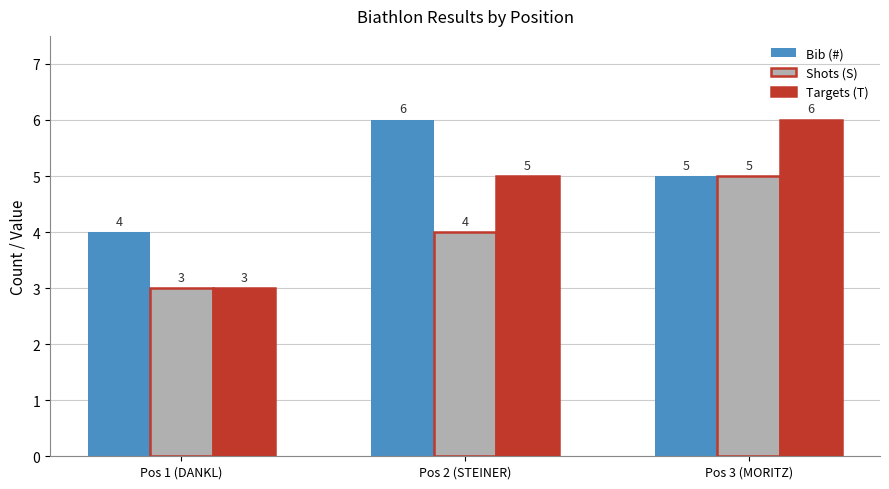

What is the highest value of the Shots (S) series?

5